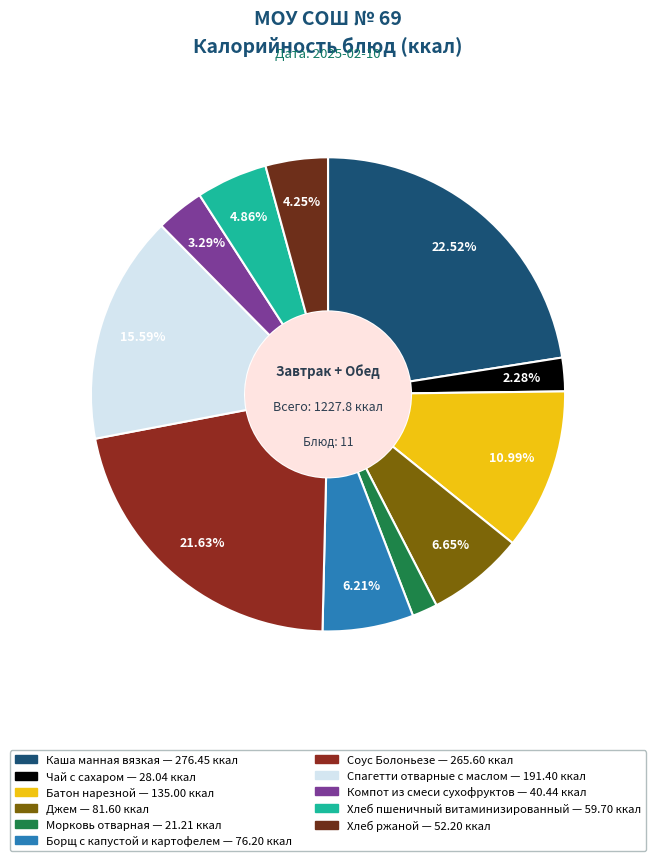

What percentage is the Джем slice, to the nearest percent?

7%